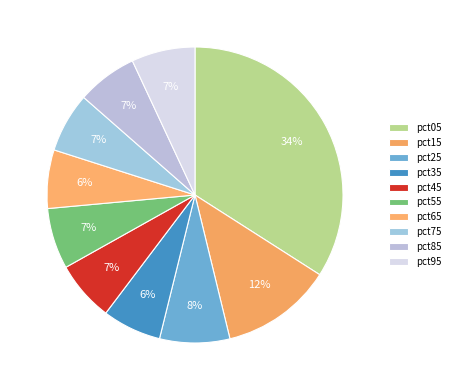

How many slices are in this pie chart?

10